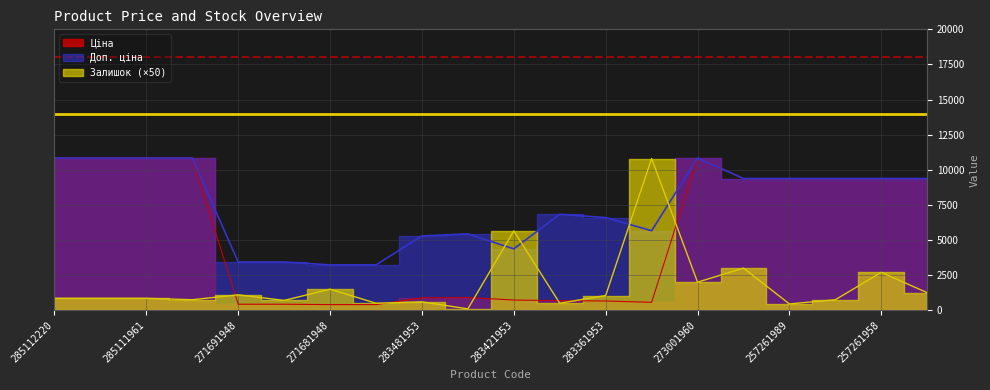

Reading right to left, extract all data points from this chart.

Ціна: 9379.3	9379.3	9379.3	9379.3	9379.3	10840.1	566.2	659.8	683.2	728.8	905.5	882.1	403.6	403.6	429.3	429.3	10840.1	10840.1	10840.1	10840.1
Доп. ціна: 9379.3	9379.3	9379.3	9379.3	9379.3	10840.1	5662.1	6597.9	6831.9	4372.9	5432.8	5292.4	3228.8	3228.8	3434.6	3434.6	10840.1	10840.1	10840.1	10840.1
Залишок: 1250.0	2700.0	750.0	450.0	3000.0	2000.0	10800.0	1050.0	500.0	5650.0	100.0	600.0	500.0	1500.0	700.0	1100.0	750.0	850.0	850.0	850.0